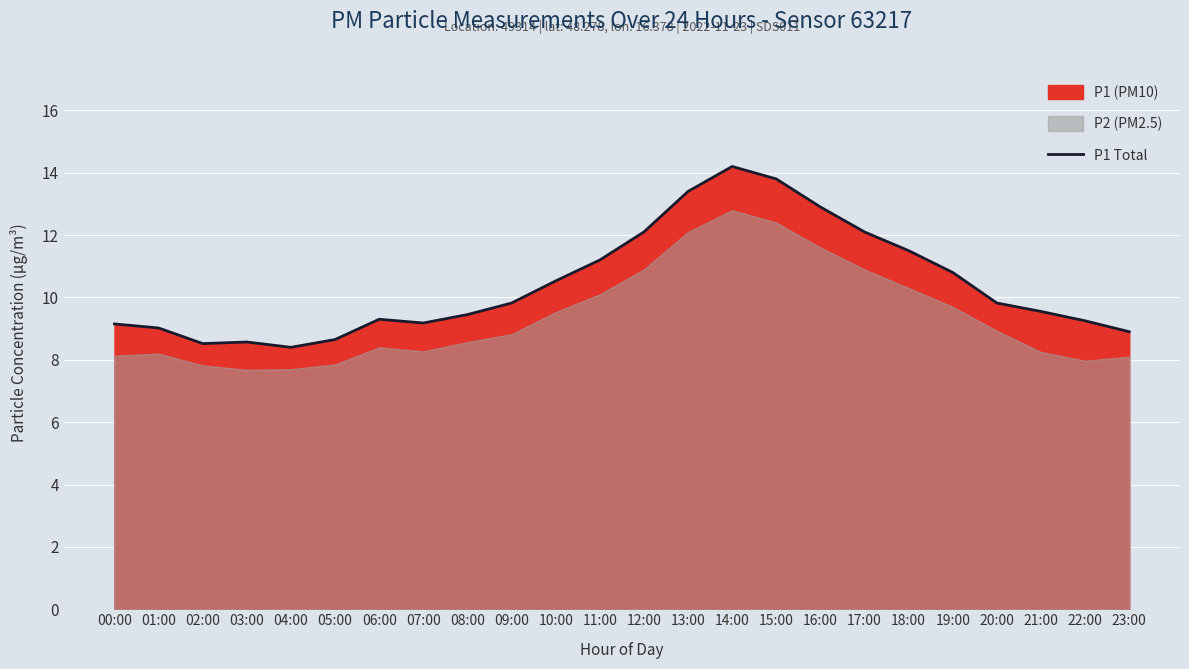

How many data points are above 9?

19